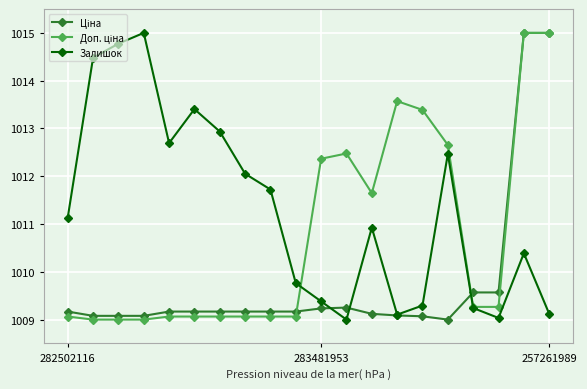

What is the highest value of the Залишок series?

1015.0